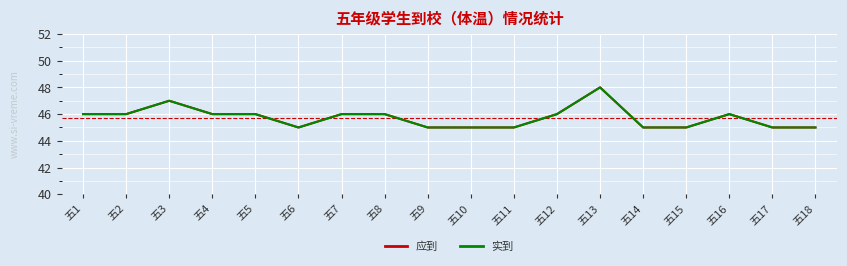

True or false: 实到 and 应到 cross at least once.

False